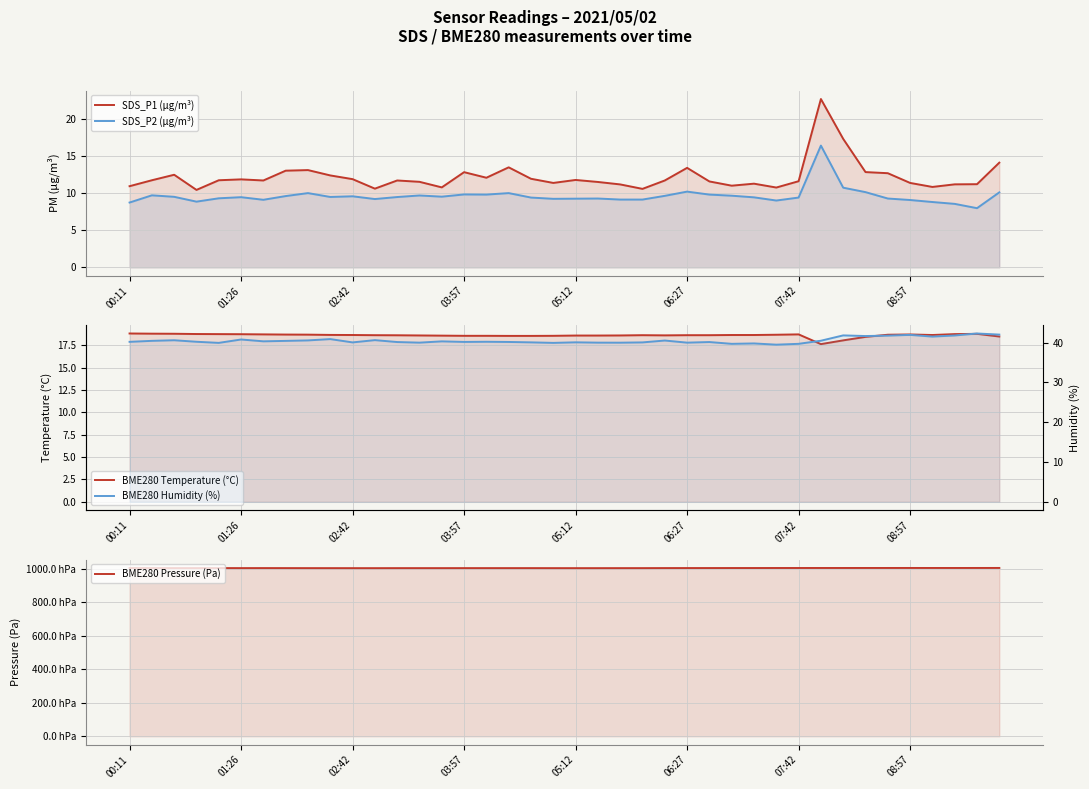

True or false: SDS_P1 (µg/m³) and BME280 Pressure (Pa) intersect in this chart.

False